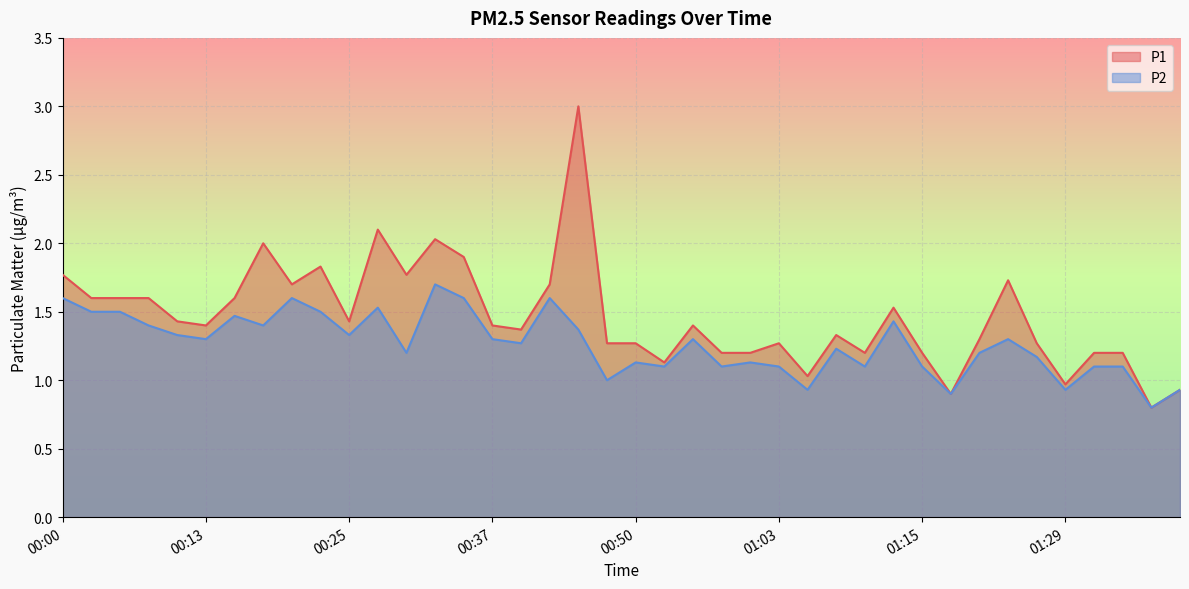

Reading left to right, transcribe all the data shown in this chart.

P1: 1.8	1.6	1.6	1.6	1.4	1.4	1.6	2.0	1.7	1.8	1.4	2.1	1.8	2.0	1.9	1.4	1.4	1.7	3.0	1.3	1.3	1.1	1.4	1.2	1.2	1.3	1.0	1.3	1.2	1.5	1.2	0.9	1.3	1.7	1.3	1.0	1.2	1.2	0.8	0.9
P2: 1.6	1.5	1.5	1.4	1.3	1.3	1.5	1.4	1.6	1.5	1.3	1.5	1.2	1.7	1.6	1.3	1.3	1.6	1.4	1.0	1.1	1.1	1.3	1.1	1.1	1.1	0.9	1.2	1.1	1.4	1.1	0.9	1.2	1.3	1.2	0.9	1.1	1.1	0.8	0.9